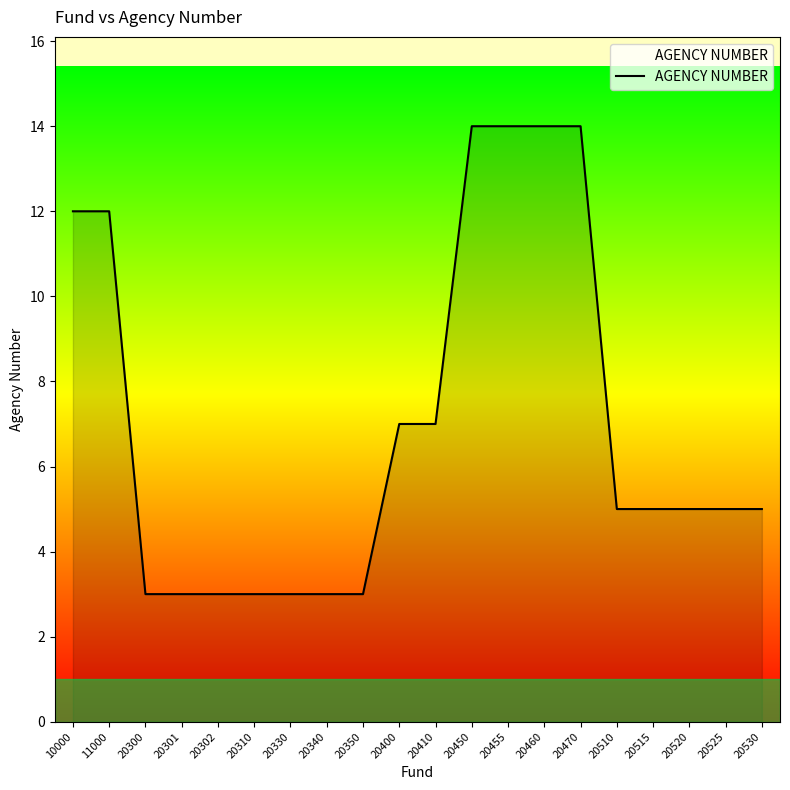

What is the smallest value displayed?

3